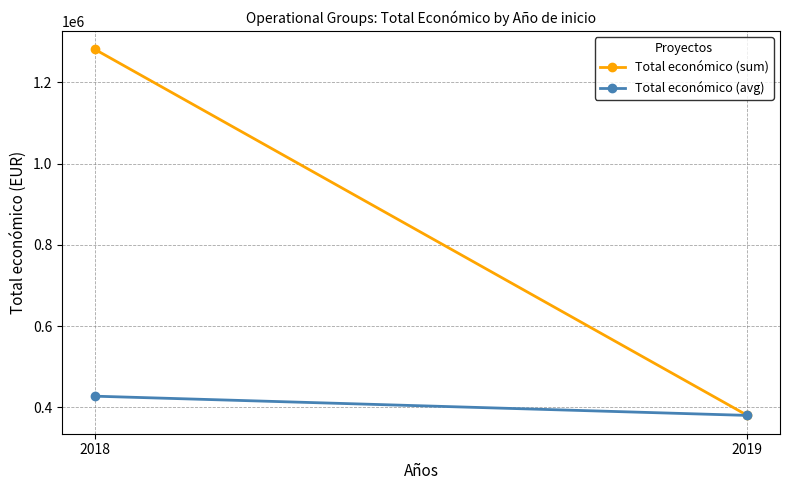

At 2019, list the series in order from largest to smallest.

Total económico (sum), Total económico (avg)